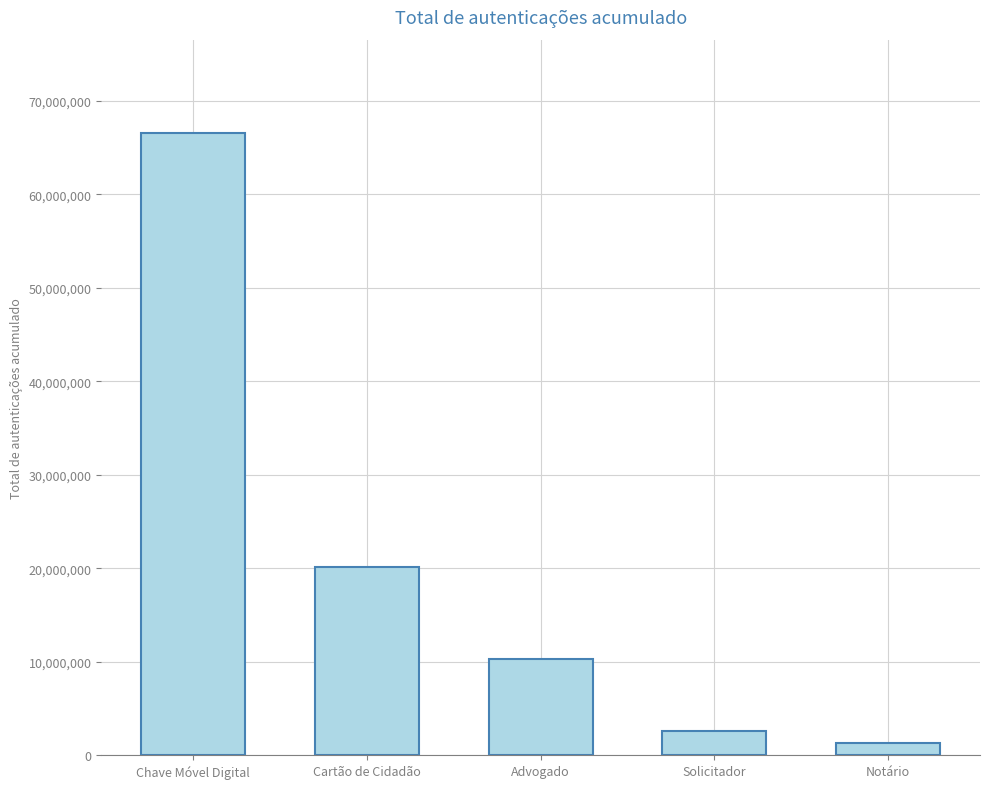

What is the change in value from Cartão de Cidadão to Solicitador?

-17567792